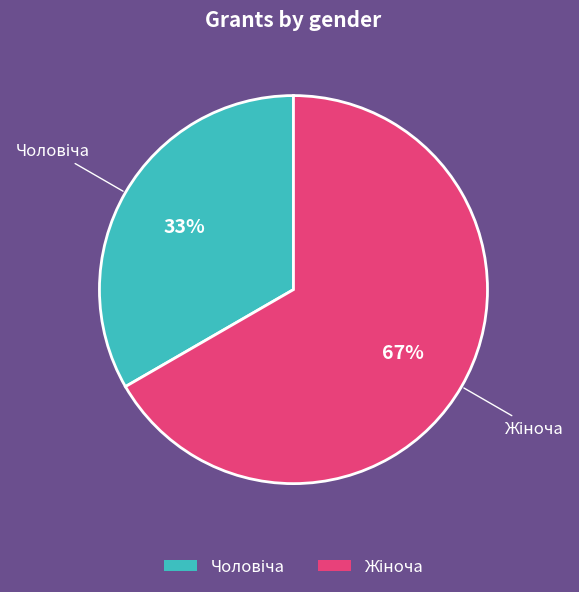

To the nearest percent, what is the average slice percentage?

50%